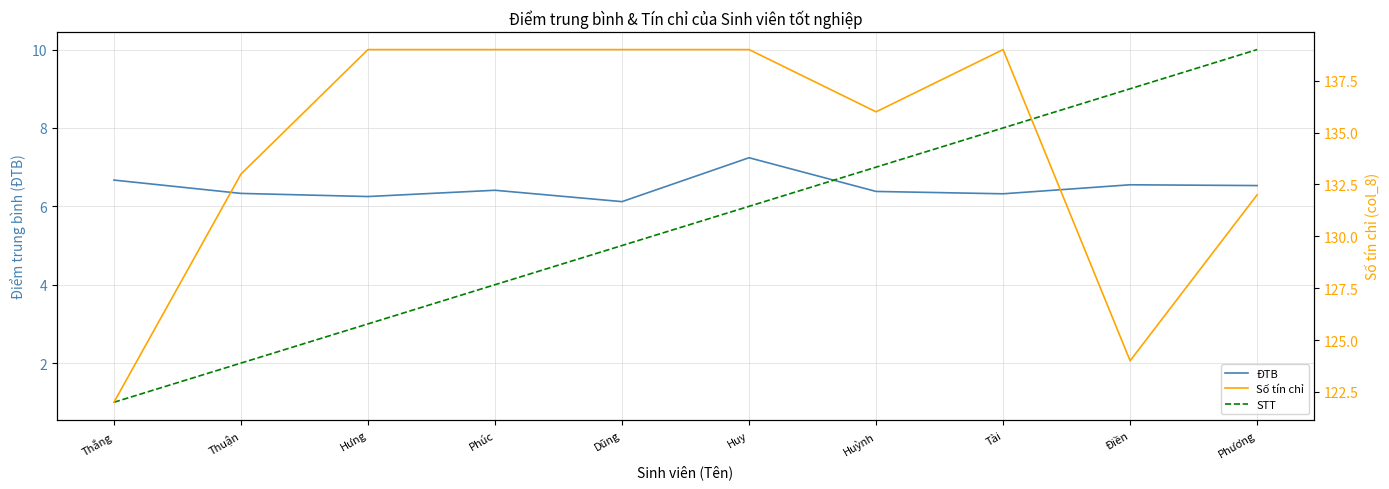

Where do STT and ĐTB first cross each other?

Huy and Huỳnh